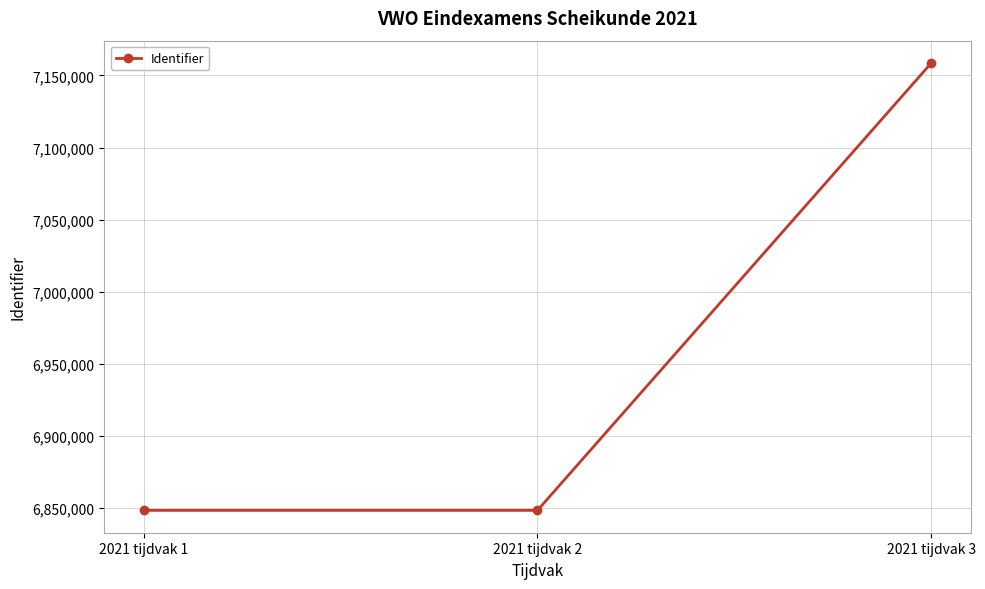

Is this an area chart (filled region under the line)?

No